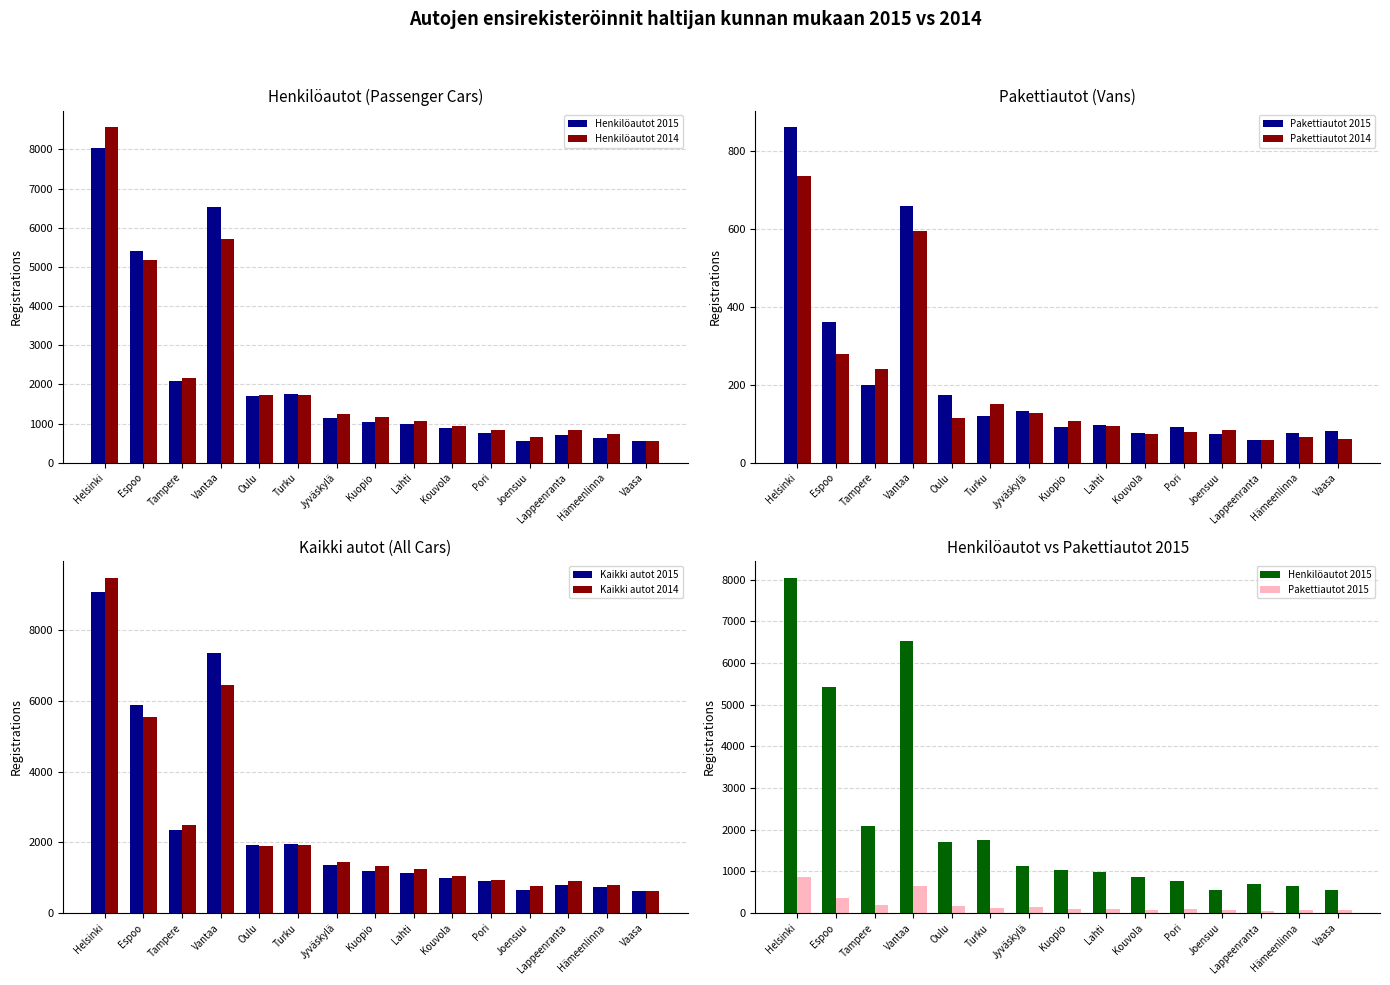

Which series has the largest total across all categories?

Kaikki autot 2015